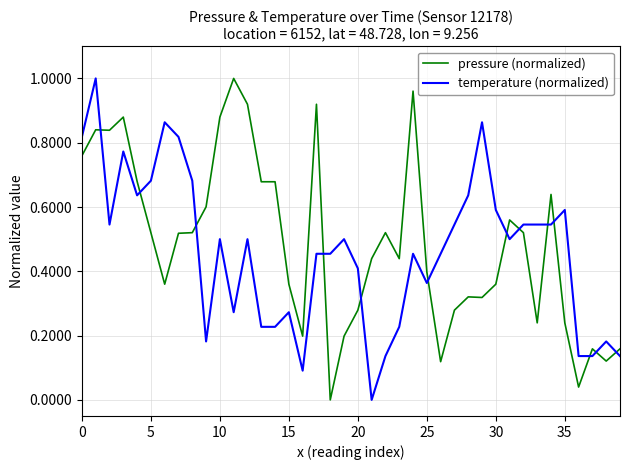

True or false: pressure (normalized) and temperature (normalized) cross at least once.

True